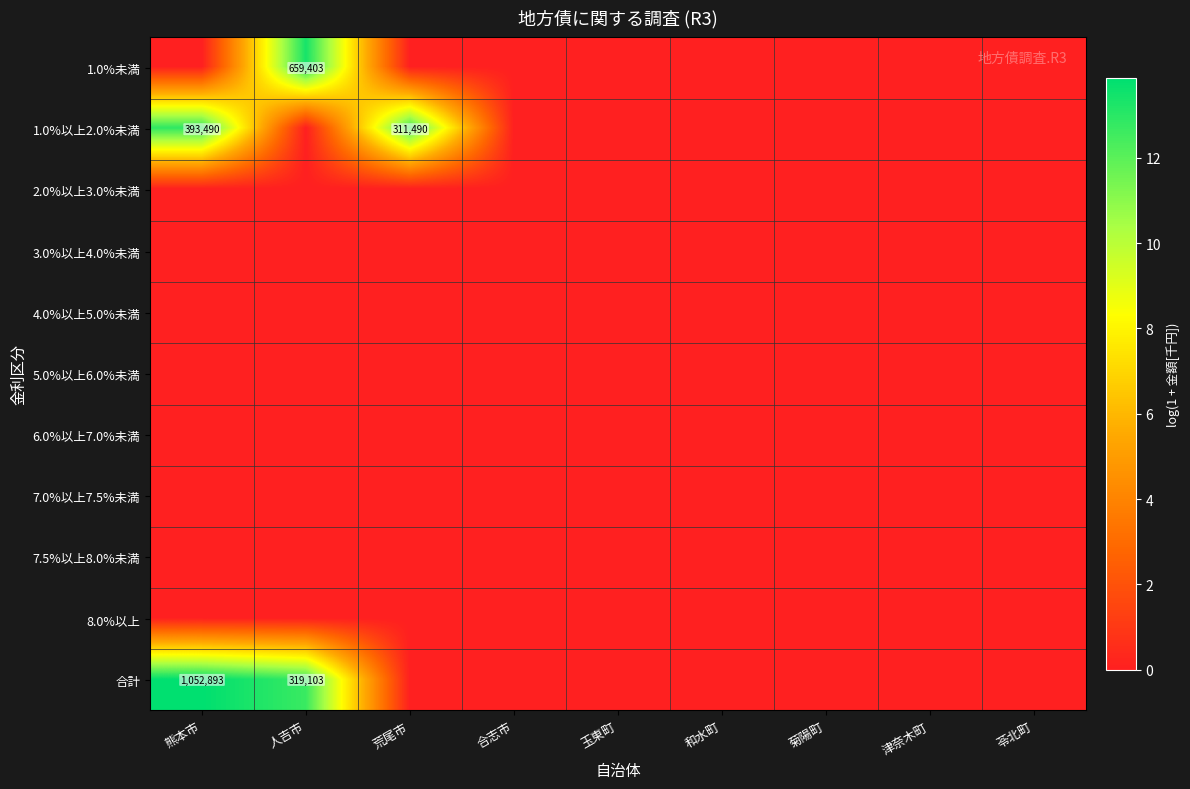

Rank the series by their maximum value, from lowest to highest.

2.0%以上3.0%未満, 3.0%以上4.0%未満, 4.0%以上5.0%未満, 5.0%以上6.0%未満, 6.0%以上7.0%未満, 7.0%以上7.5%未満, 7.5%以上8.0%未満, 8.0%以上, 1.0%以上2.0%未満, 1.0%未満, 合計